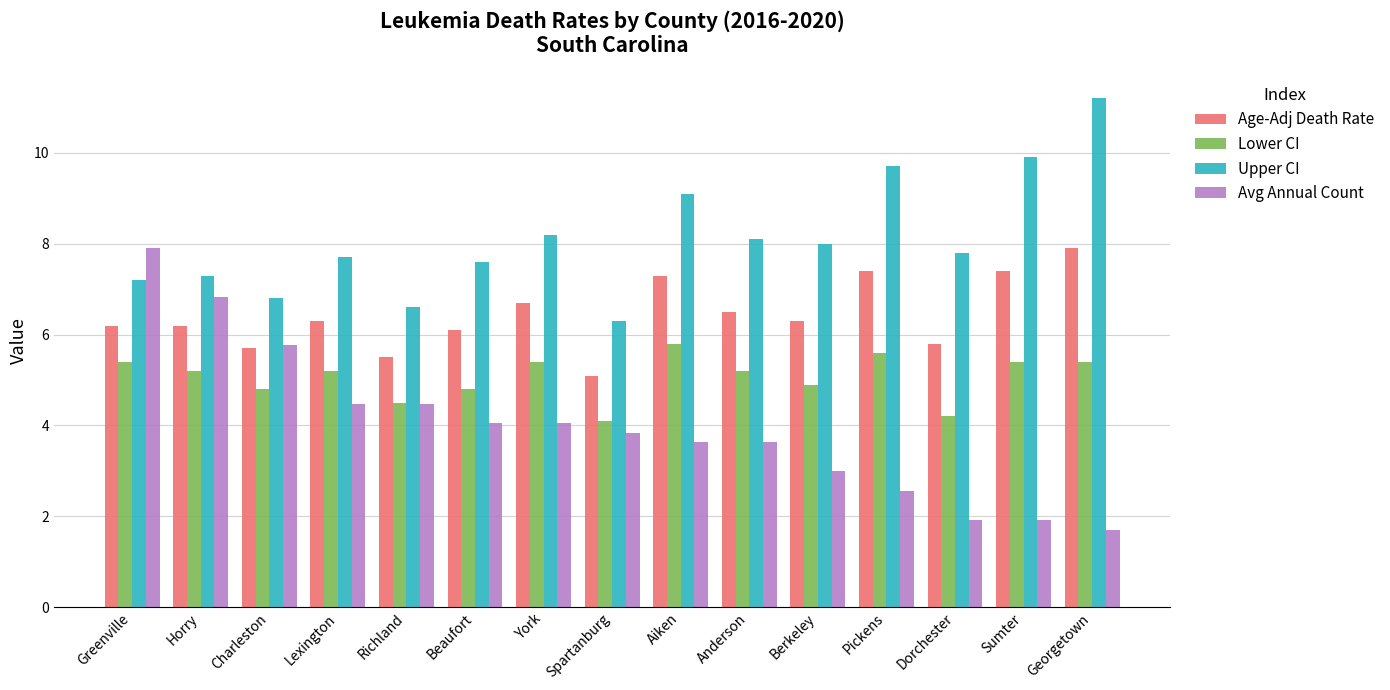

The Avg Annual Count series shows 6.3 at Lexington. True or false?

False